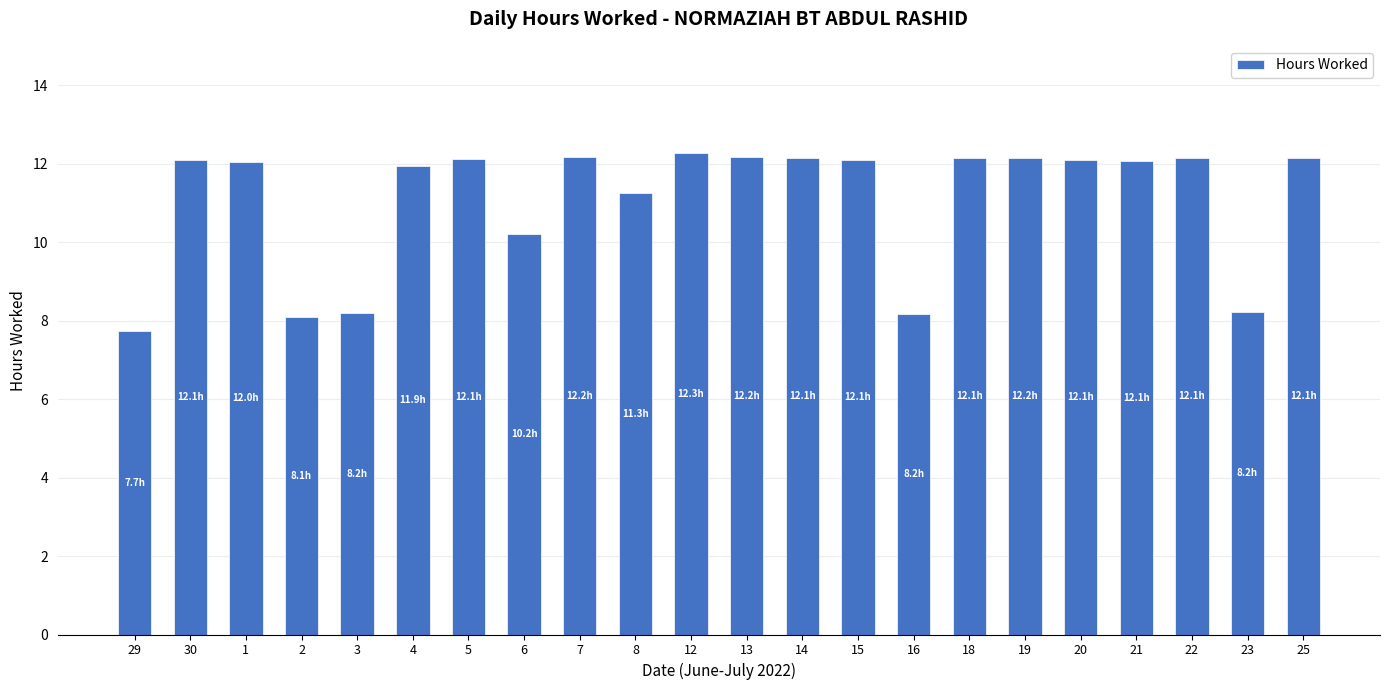

What is the label of the 17th bar from the left?

19